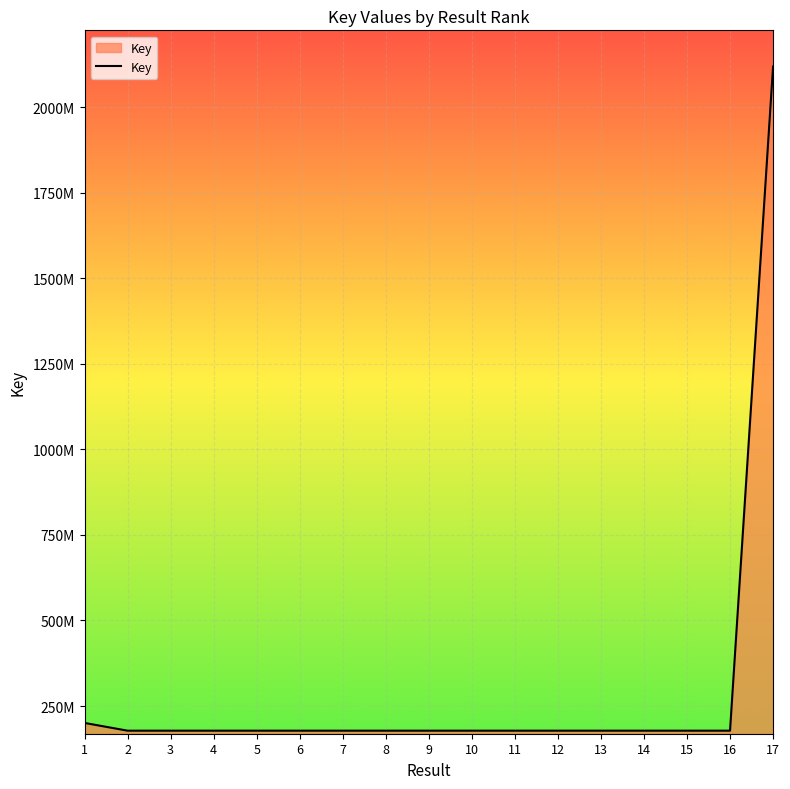

At which label does the data first exceed 177930170?

1